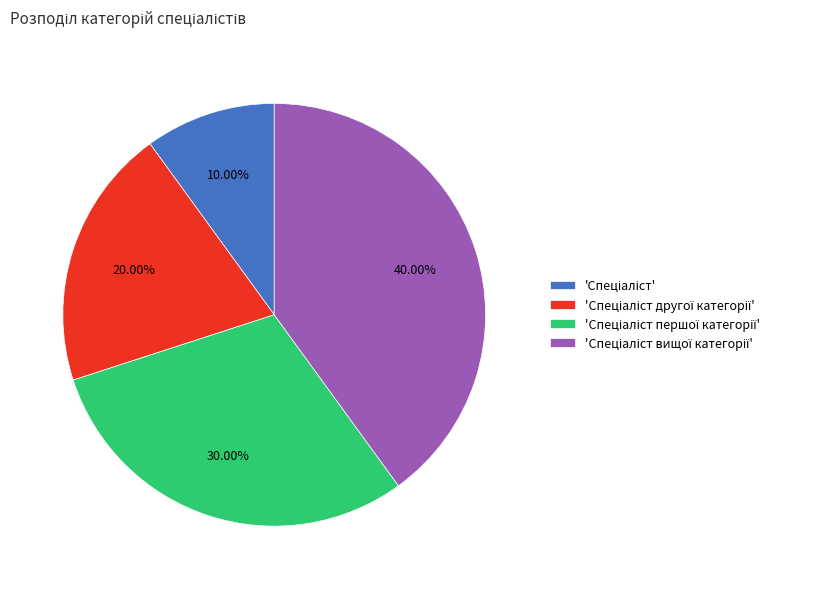

Does any single category account for the majority?

No